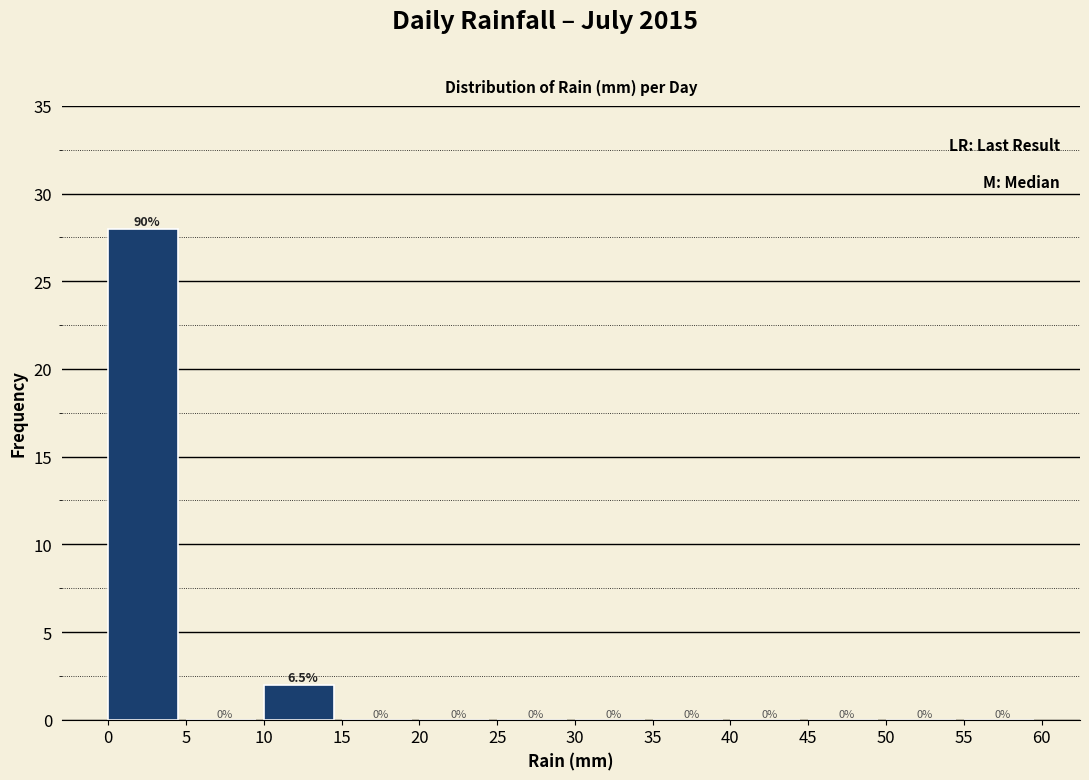

Which range on the x-axis has the tallest bar?

0 to 5